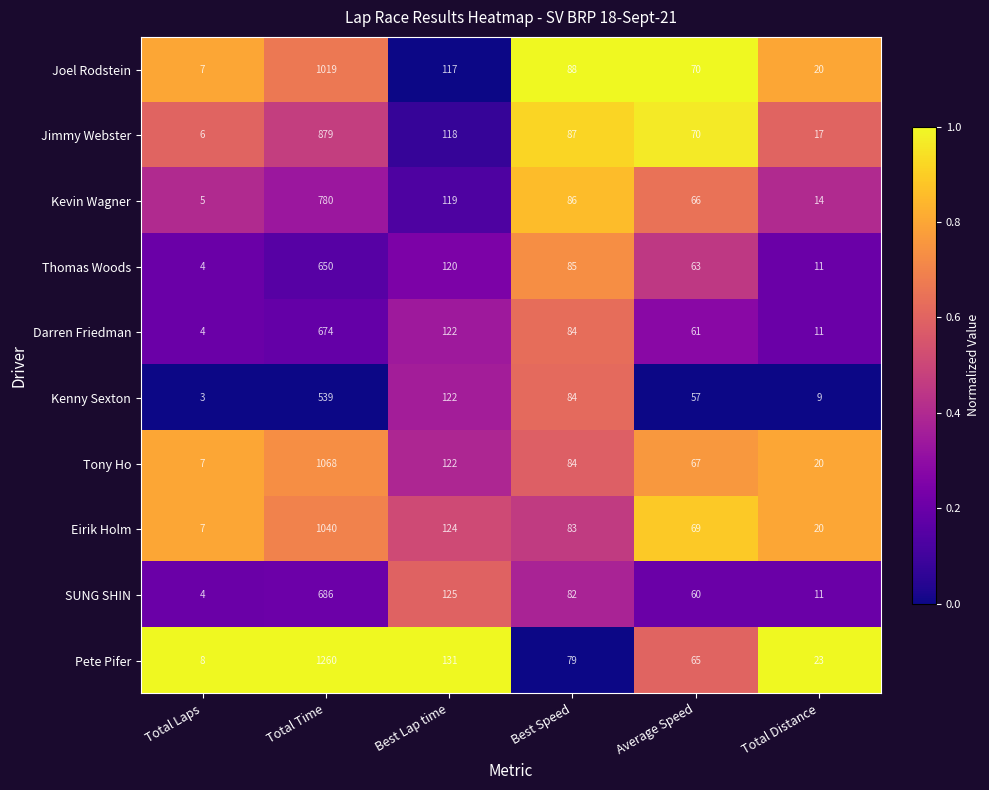

List the series in order of their peak value, highest first.

Pete Pifer, Tony Ho, Eirik Holm, Joel Rodstein, Jimmy Webster, Kevin Wagner, SUNG SHIN, Darren Friedman, Thomas Woods, Kenny Sexton